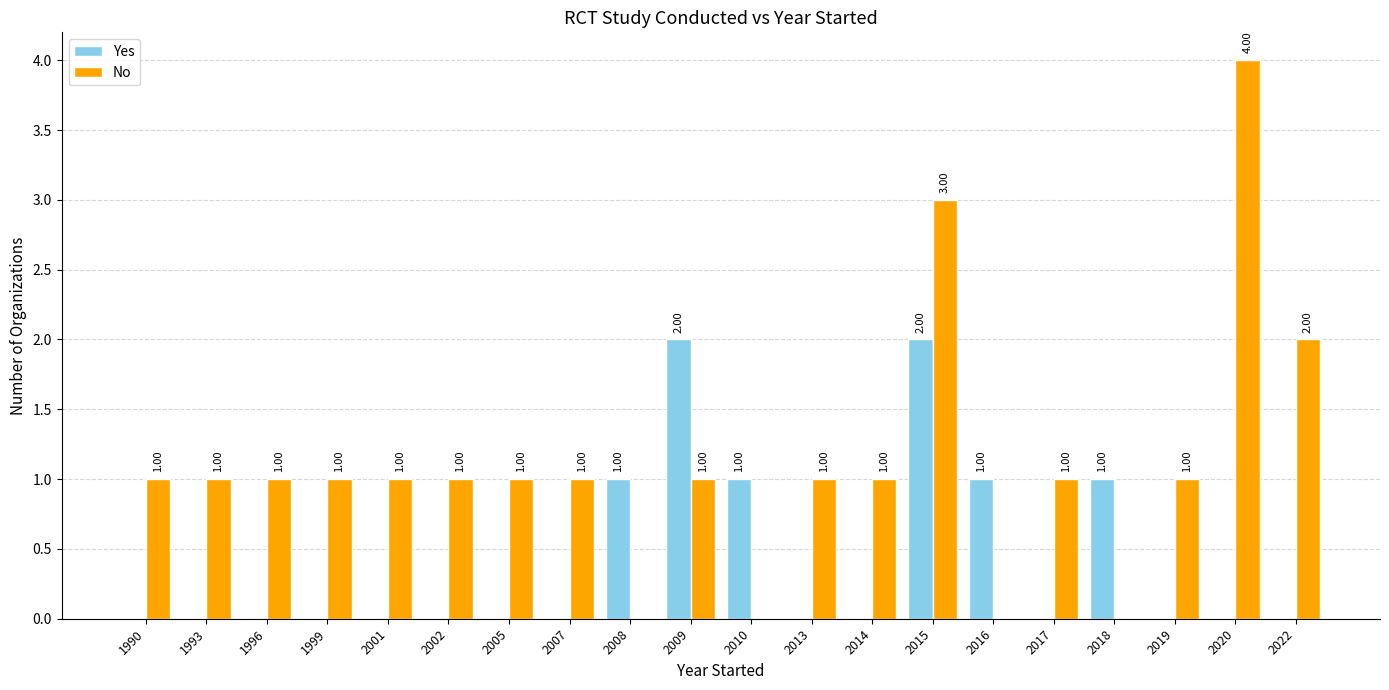

What is the total value across all series at 2020?

4